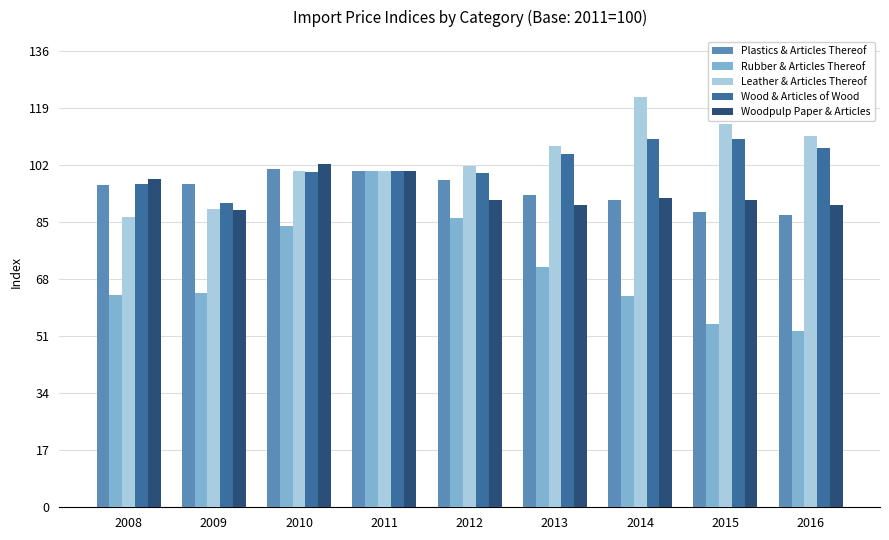

What is the sum of the Woodpulp Paper & Articles values at 2013 and 2016?

179.9